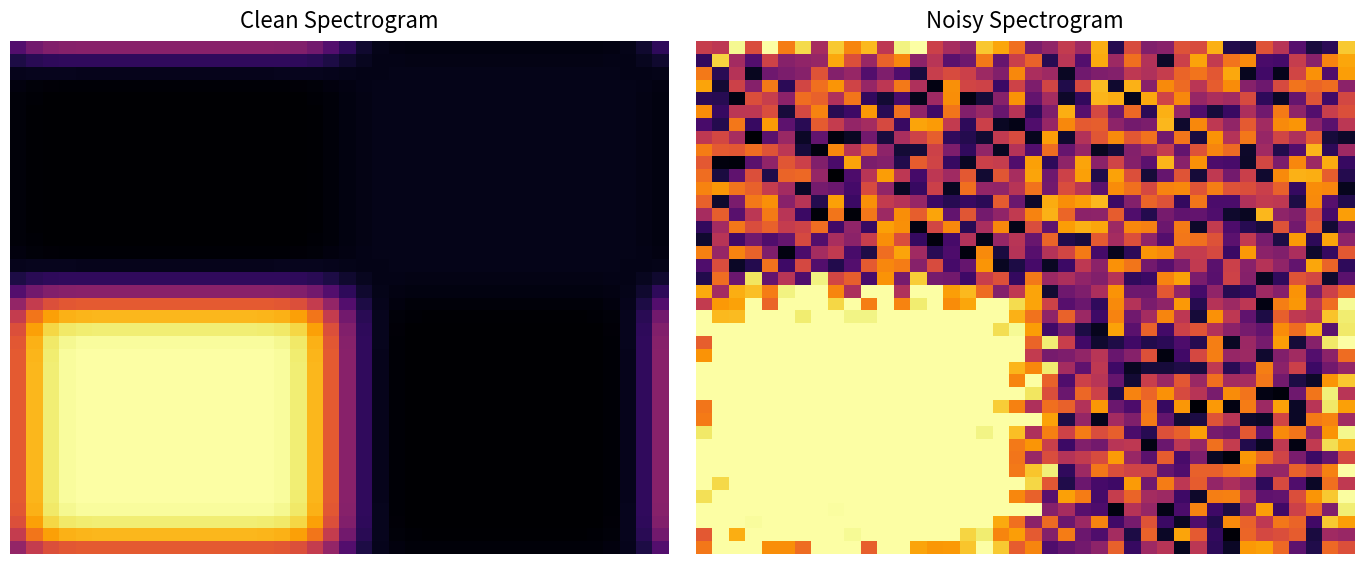

How many data points does each series have?

40